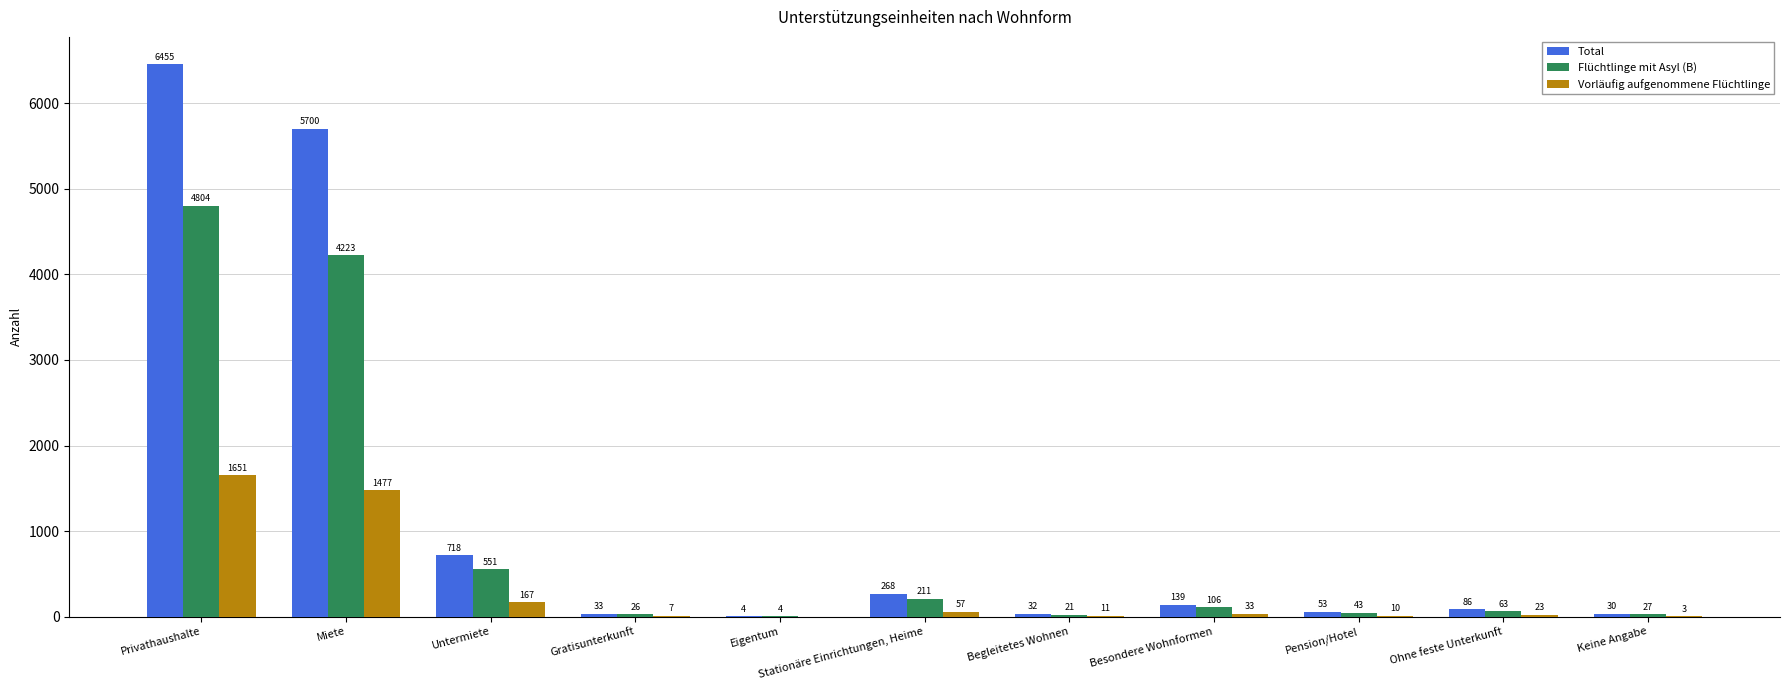

Is it true that Flüchtlinge mit Asyl (B) equals 7434 at Miete?

False